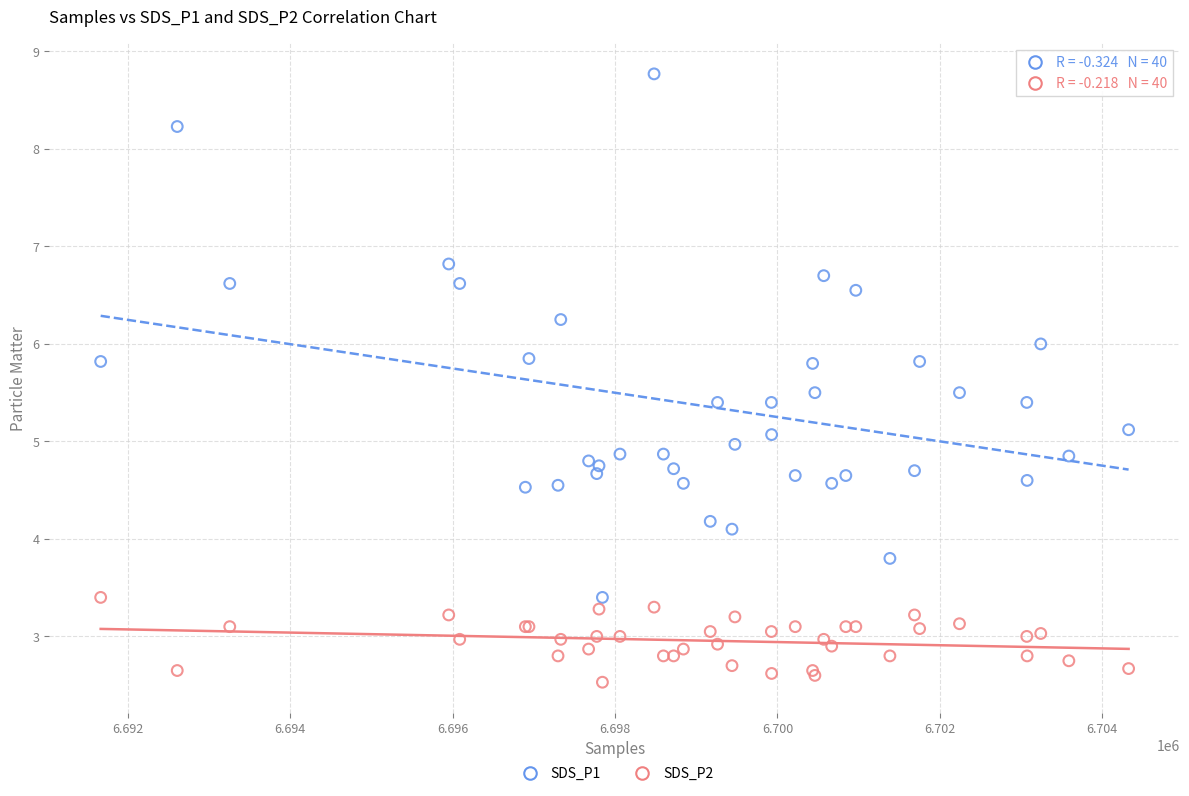

Which series reaches the minimum Y coordinate?

SDS_P2